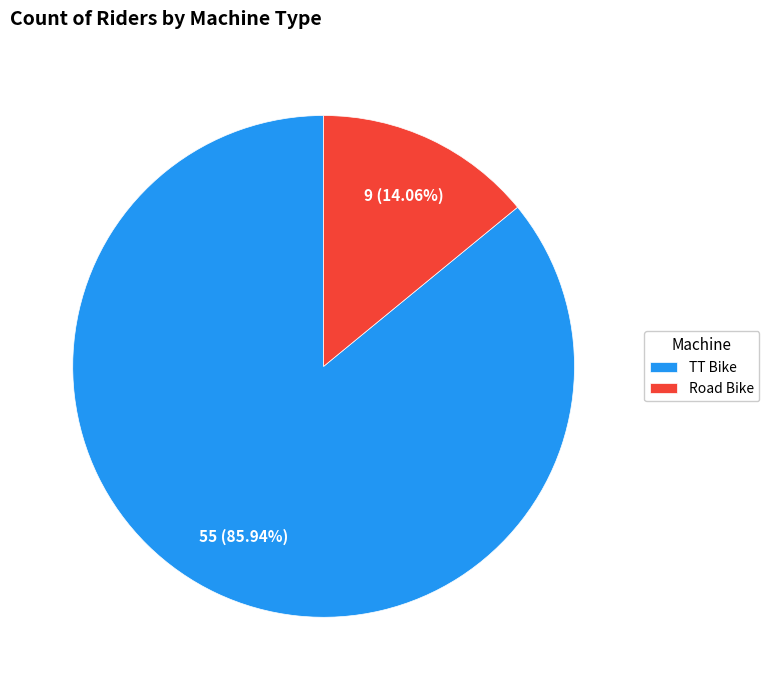

Is there any slice that represents more than half of the pie?

Yes